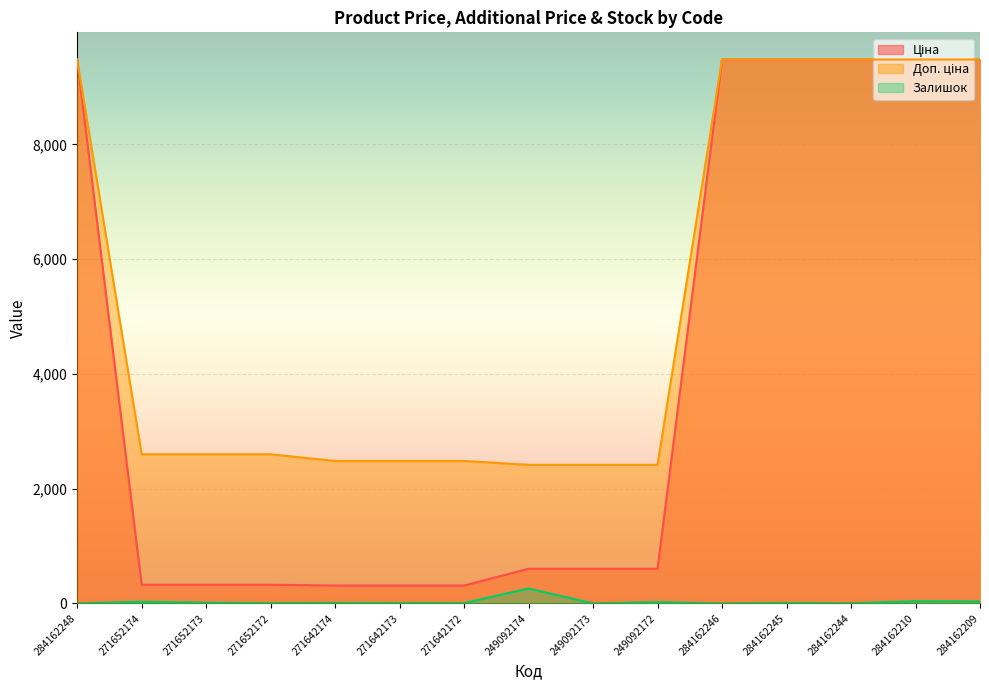

True or false: Доп. ціна has a value of 4545.8 at 284162209.

False